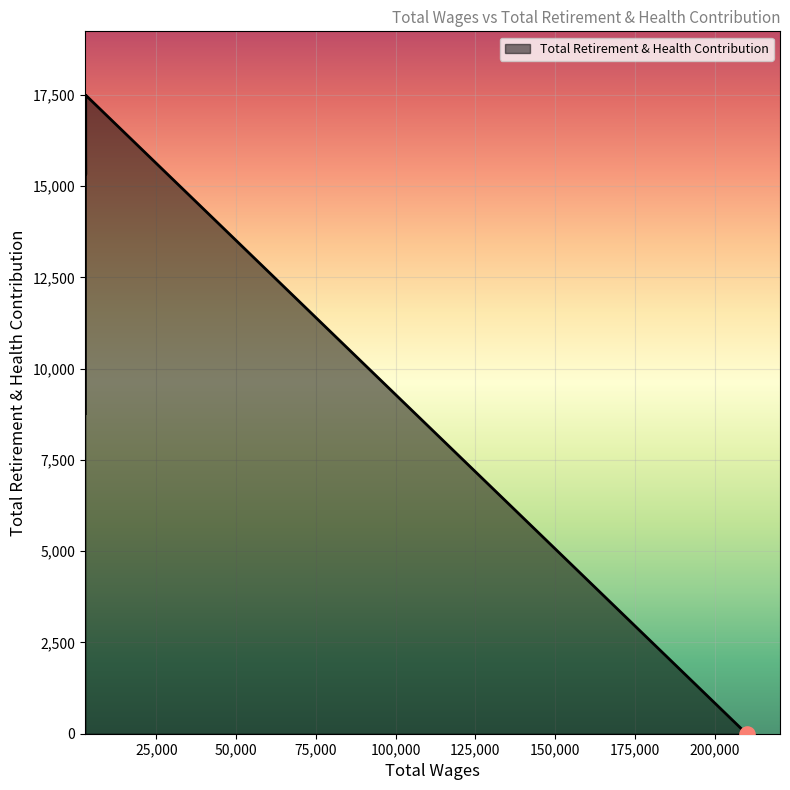

Approximately how many times larger is the value at 2880.0 compared to 2760.0?

1.0